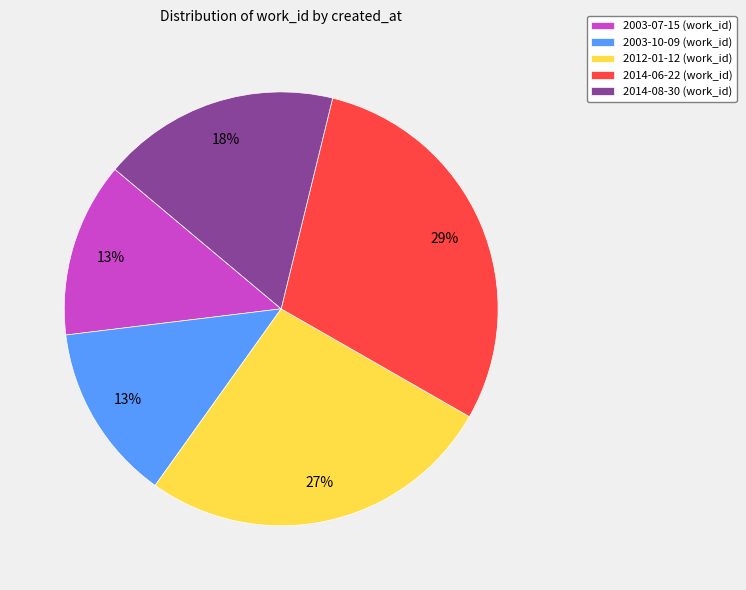

To the nearest percent, what percentage of the pie is 2003-07-15?

13%